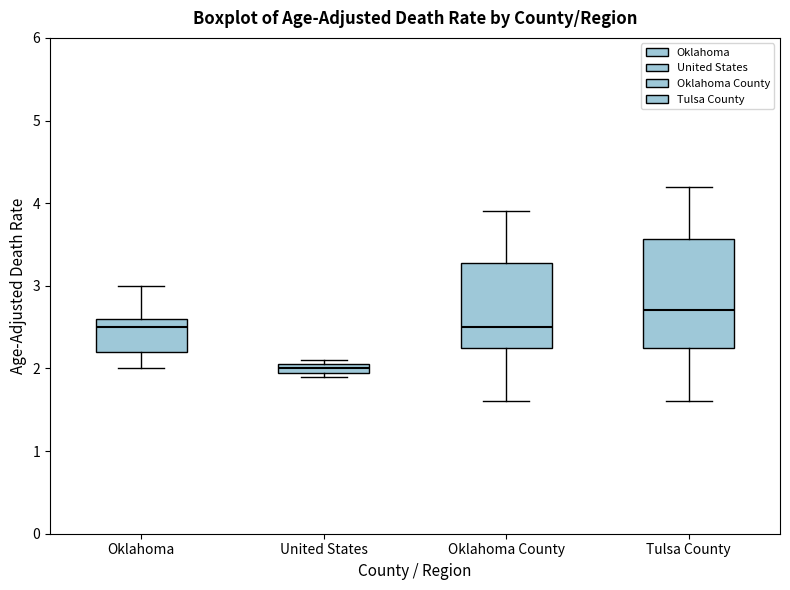

Which box is the tallest, from its lower edge to its upper edge?

Tulsa County